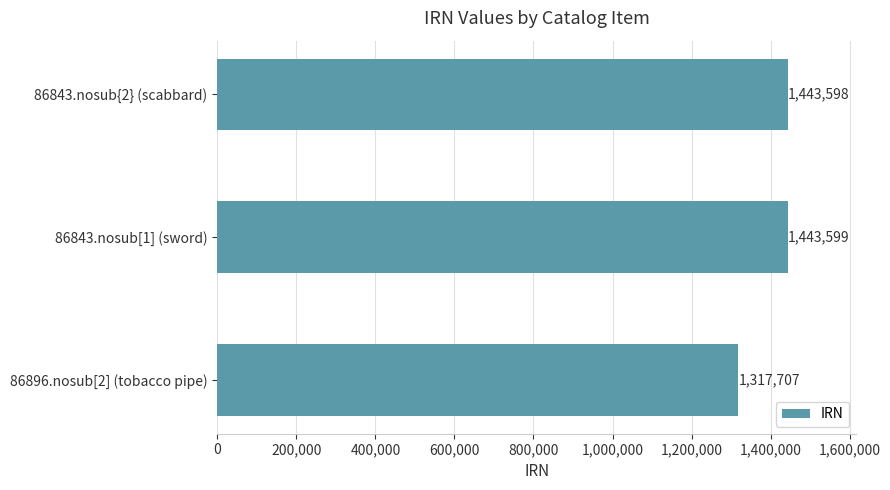

What value does the data have at 86896.nosub[2] (tobacco pipe), to the nearest 100?

1317700